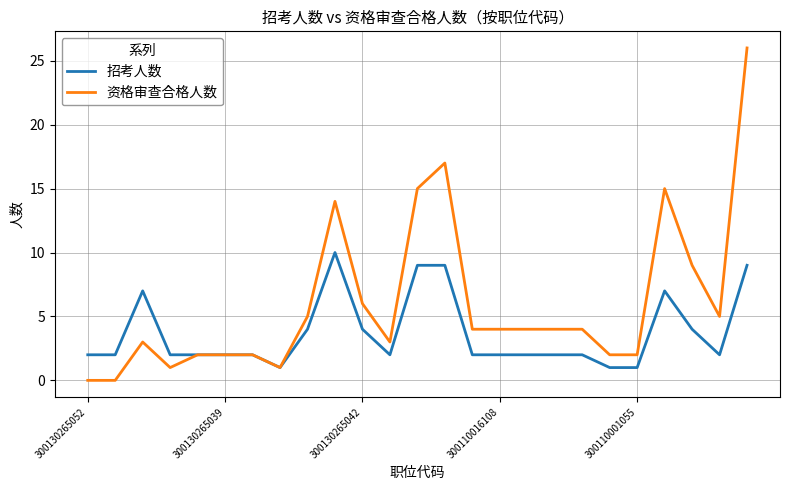

Which series has the widest spread of values?

资格审查合格人数